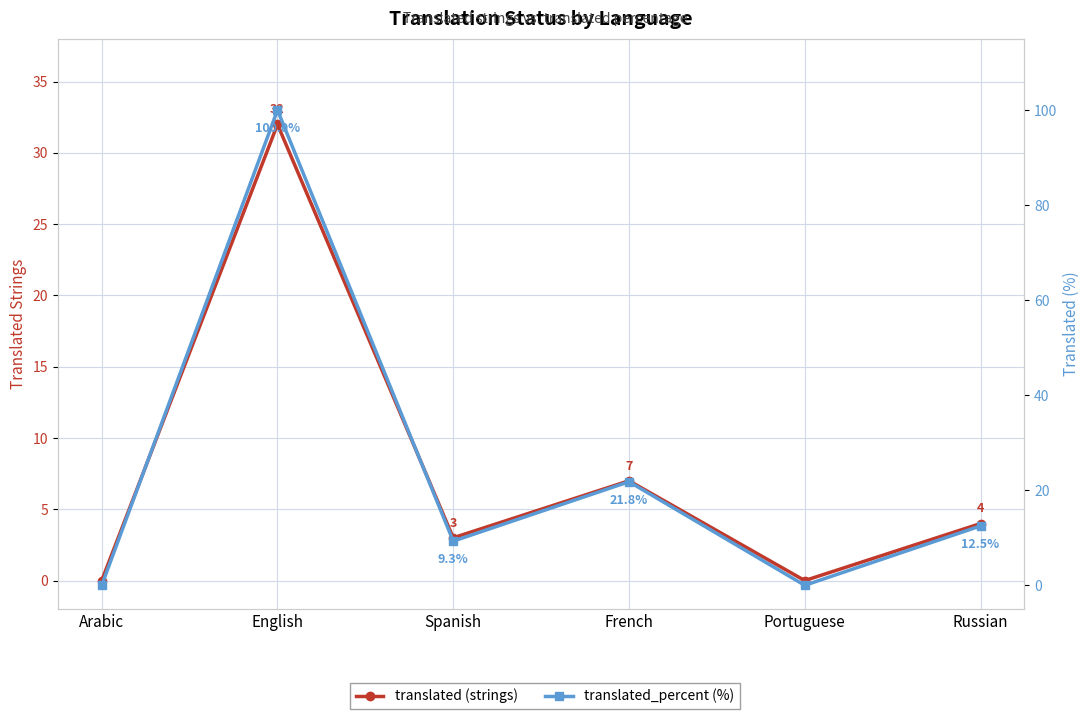

How many data points does each series have?

6